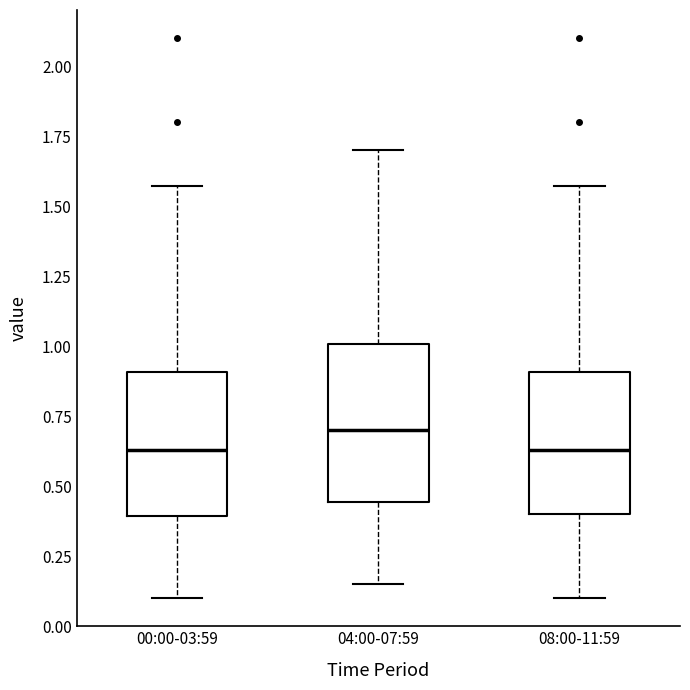

Which box's median line is the highest?

04:00-07:59